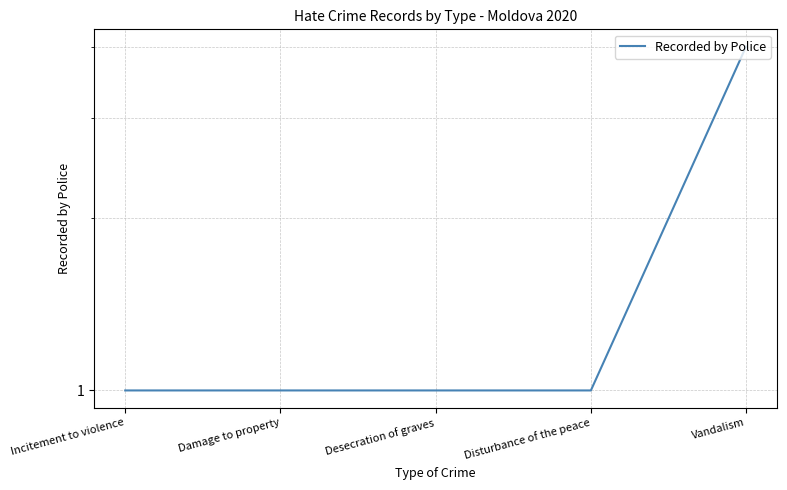

The chart shows a value of 1 at Disturbance of the peace. True or false?

True